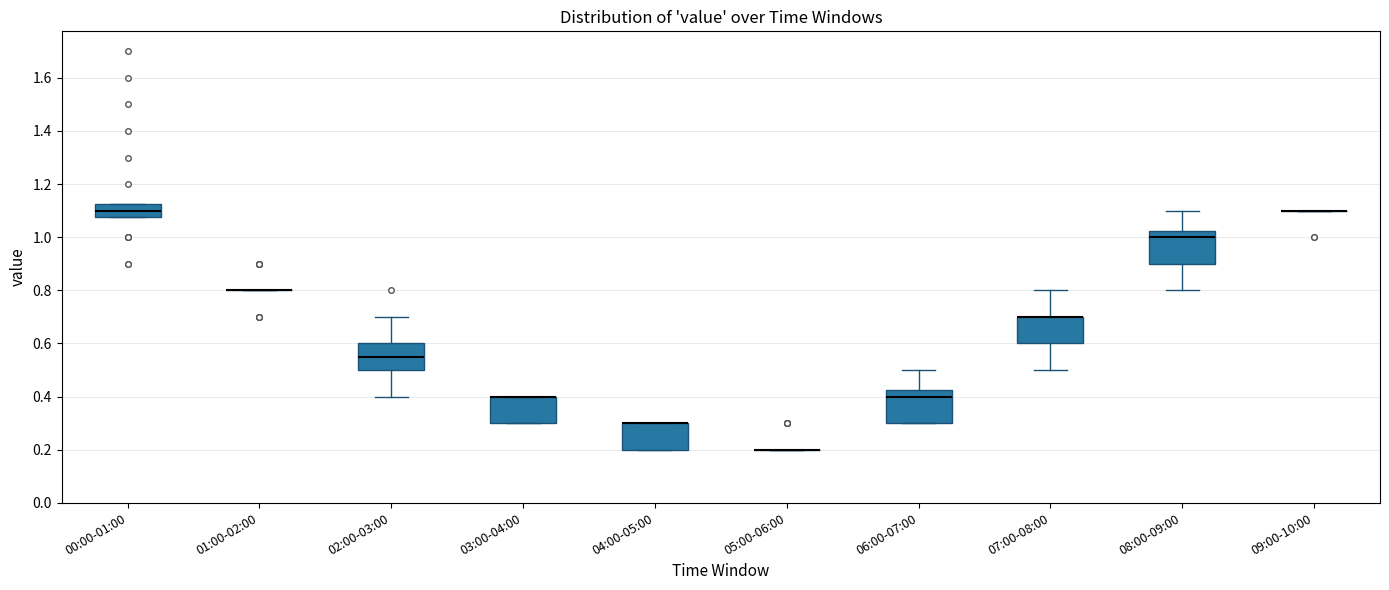

Reading left to right, transcribe this box plot: for each box, give where its median line is, the range the box spans, and where its two whiskers end, as read against the y-axis. The values are not printed on the chart, so give them approximately, as read against the axis.

00:00-01:00: median 1.10, box 1.08 to 1.12, whiskers 1.08 to 1.12
01:00-02:00: box collapsed to a line at 0.80, whiskers 0.80 to 0.80
02:00-03:00: median 0.56, box 0.50 to 0.60, whiskers 0.40 to 0.70
03:00-04:00: median 0.40 (drawn on the box's upper edge), box 0.30 to 0.40, whiskers 0.30 to 0.40
04:00-05:00: median 0.30 (drawn on the box's upper edge), box 0.20 to 0.30, whiskers 0.20 to 0.30
05:00-06:00: box collapsed to a line at 0.20, whiskers 0.20 to 0.20
06:00-07:00: median 0.40, box 0.30 to 0.42, whiskers 0.30 to 0.50
07:00-08:00: median 0.70 (drawn on the box's upper edge), box 0.60 to 0.70, whiskers 0.50 to 0.80
08:00-09:00: median 1.00, box 0.90 to 1.02, whiskers 0.80 to 1.10
09:00-10:00: box collapsed to a line at 1.10, whiskers 1.10 to 1.10